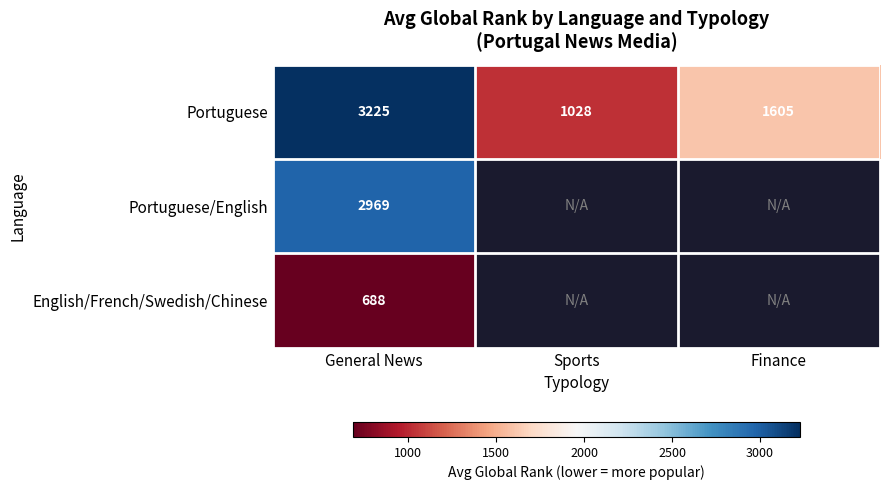

Which category has the lowest value across all series?

General News